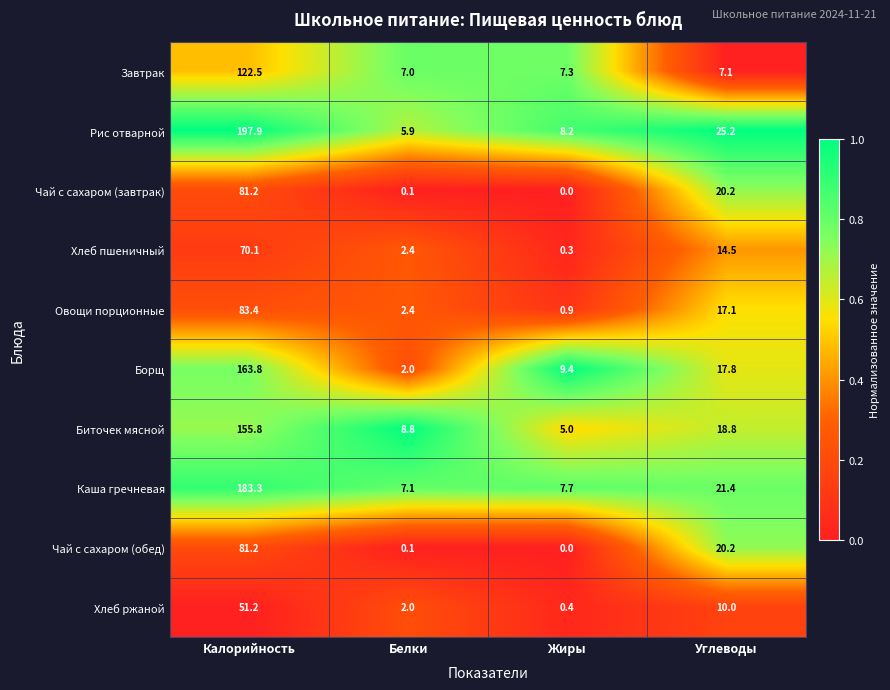

What is the total value across all series at Жиры?

39.2